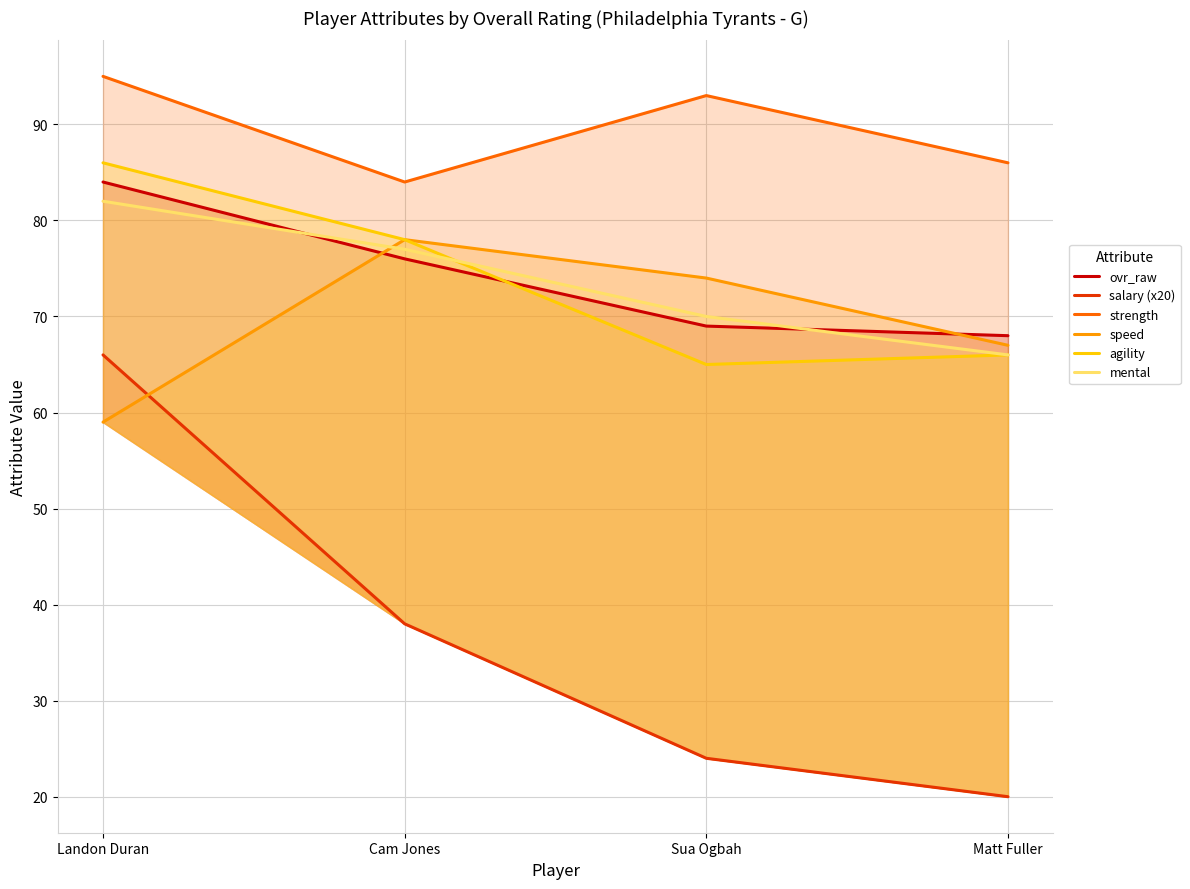

Where does the salary (x20) series first go above 38?

Landon Duran